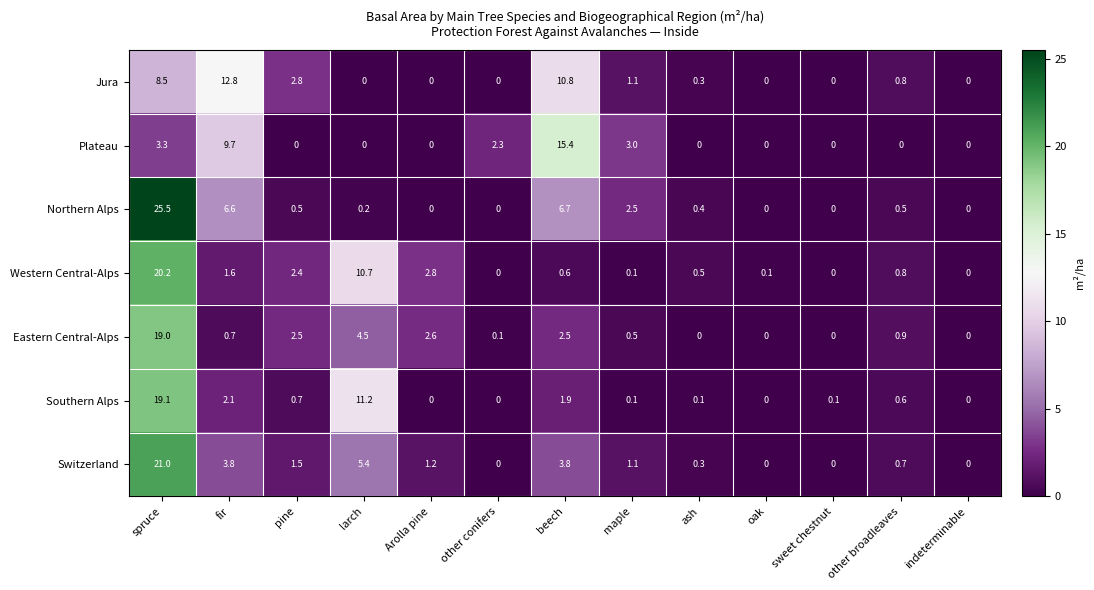

What is the average value of the Plateau series?

2.6